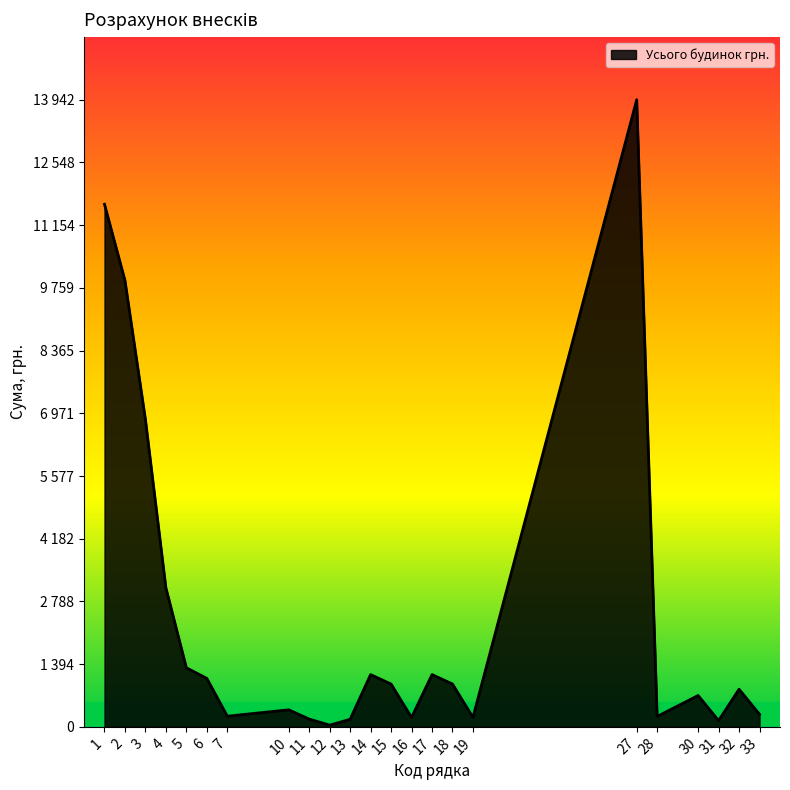

Rank the categories by value from lowest to highest.

12, 31, 13, 11, 16, 19, 28, 7, 33, 10, 30, 32, 15, 18, 6, 14, 17, 5, 4, 3, 2, 1, 27